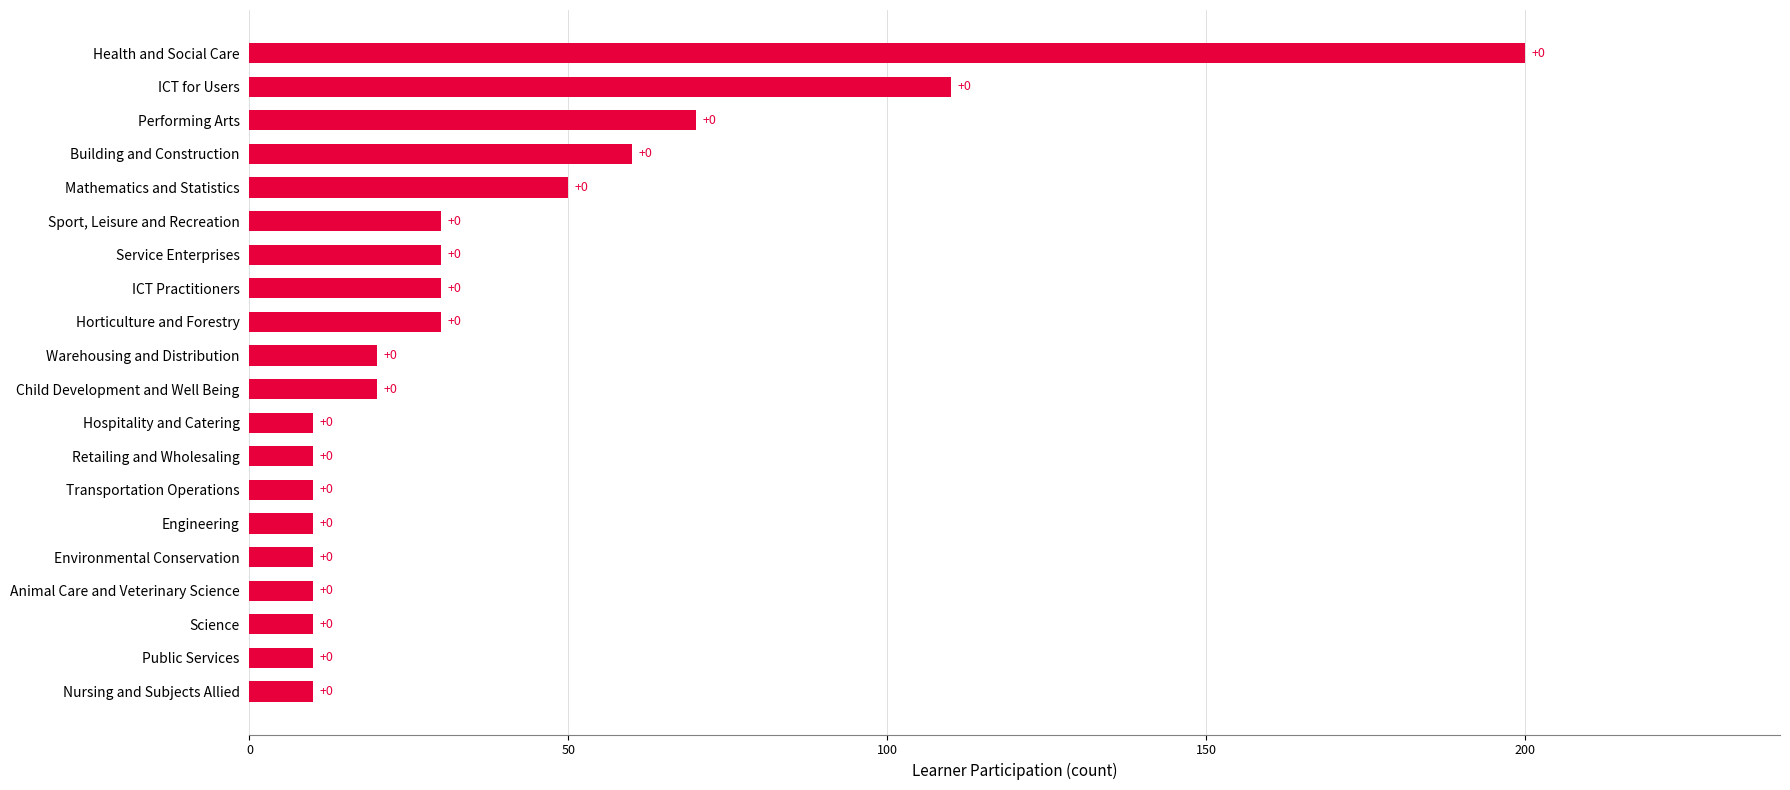

What is the difference between the second highest and minimum values?

100